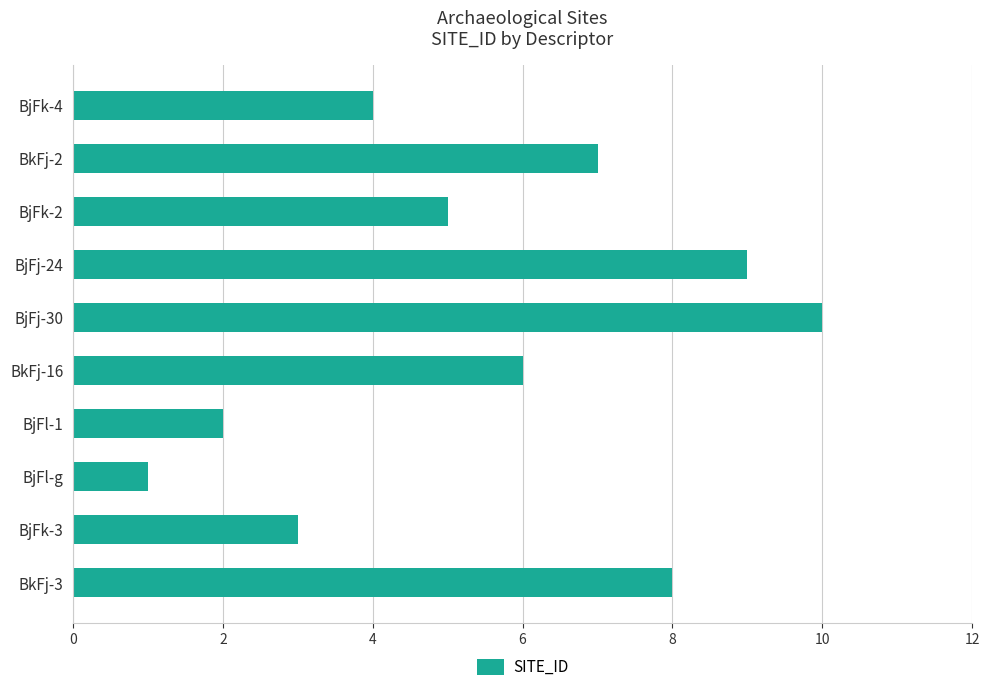

What is the maximum value shown in the chart?

10